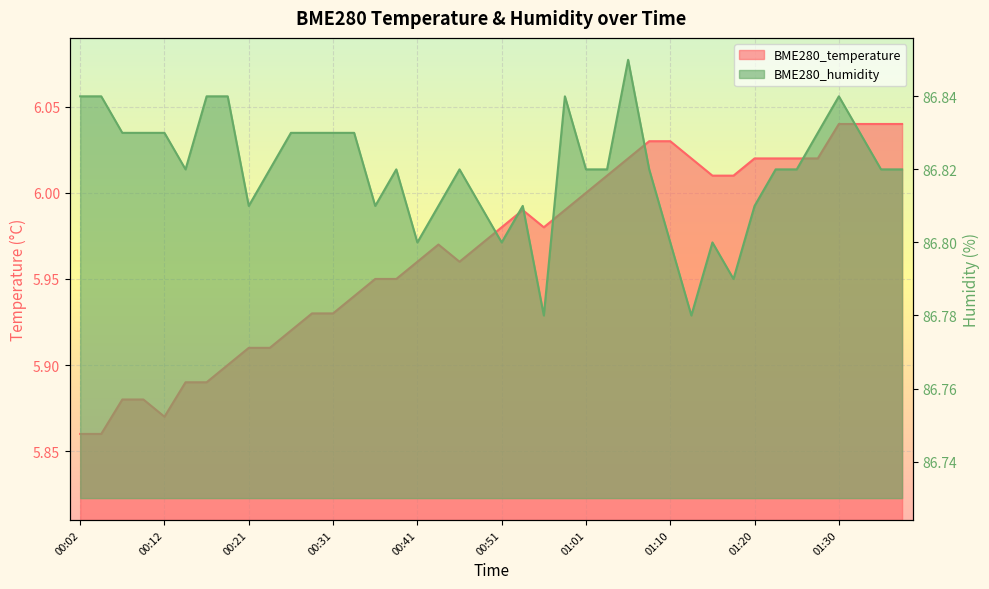

What position from the left is 00:26?

11